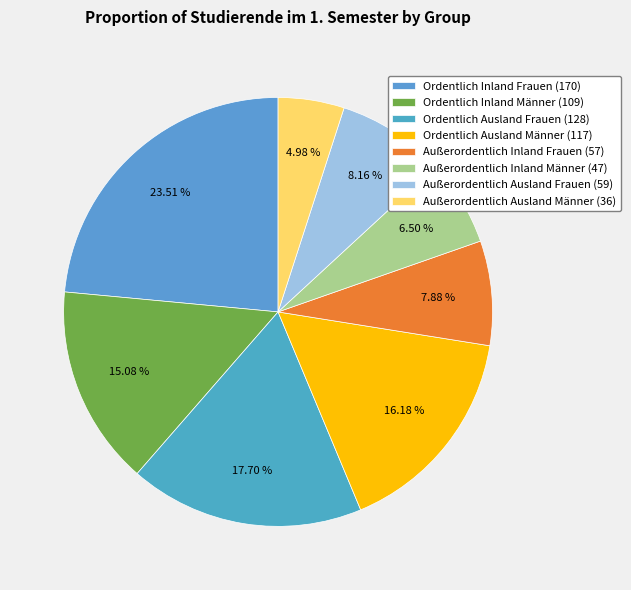

Combined, do Außerordentlich Ausland Männer and Außerordentlich Inland Frauen account for over 50%?

No